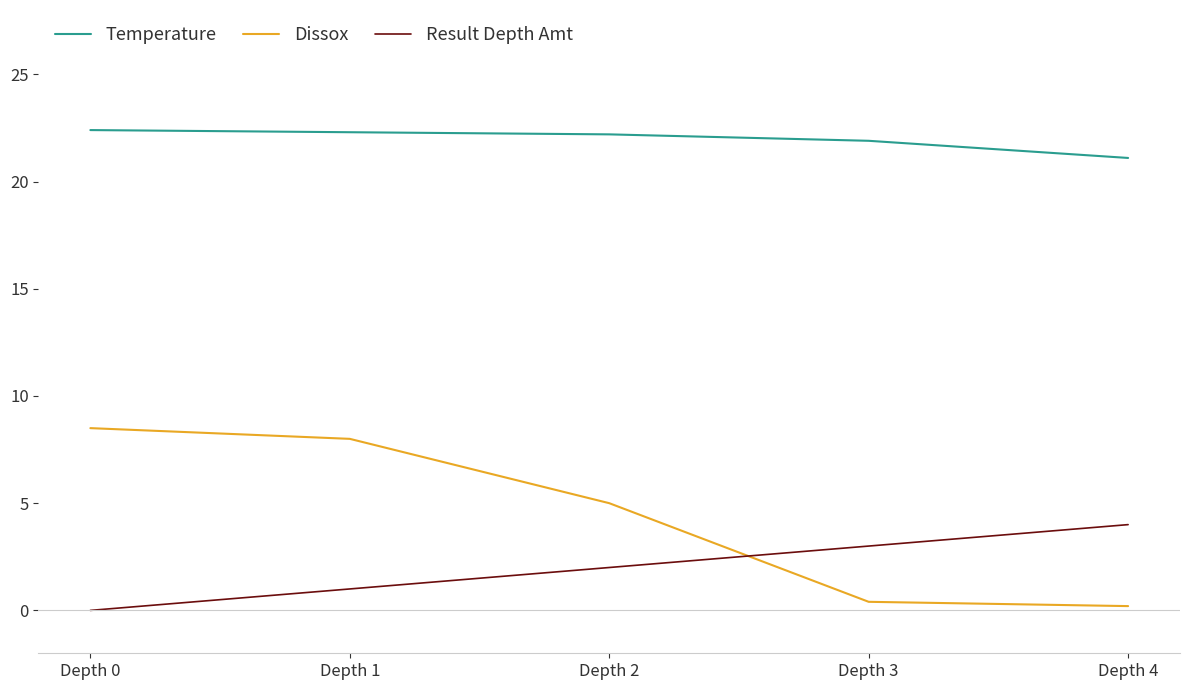

Where is Dissox nearest to the value 4?

Depth 2